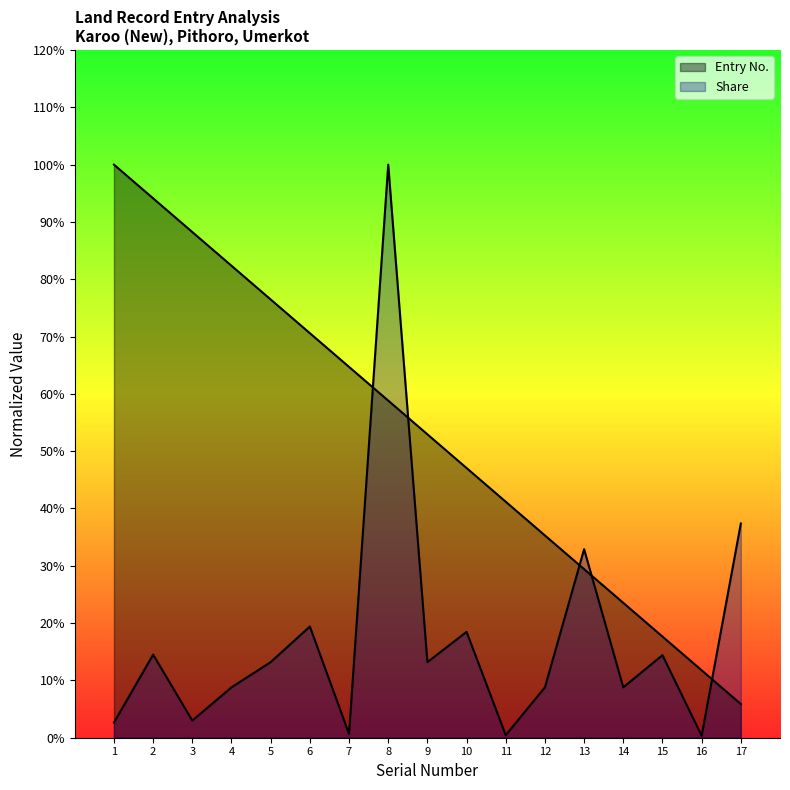

How many lines are shown in the chart?

2